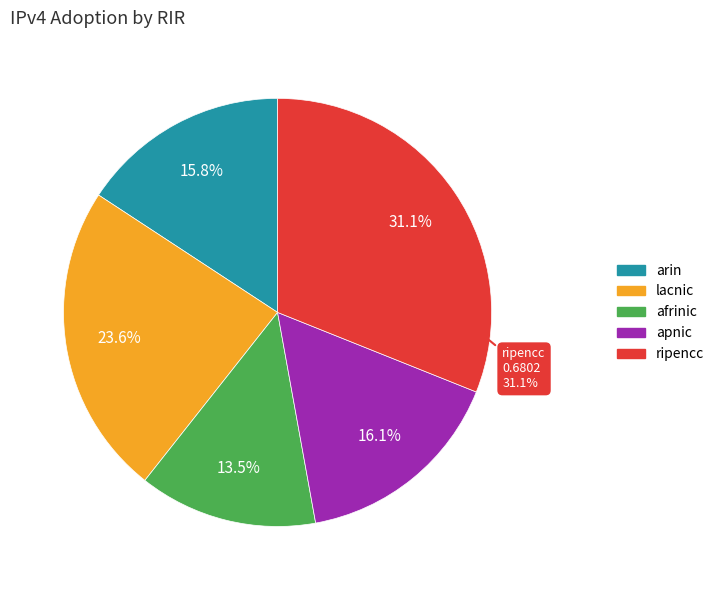

To the nearest percent, what is the difference between the largest and smallest slice percentages?

18%